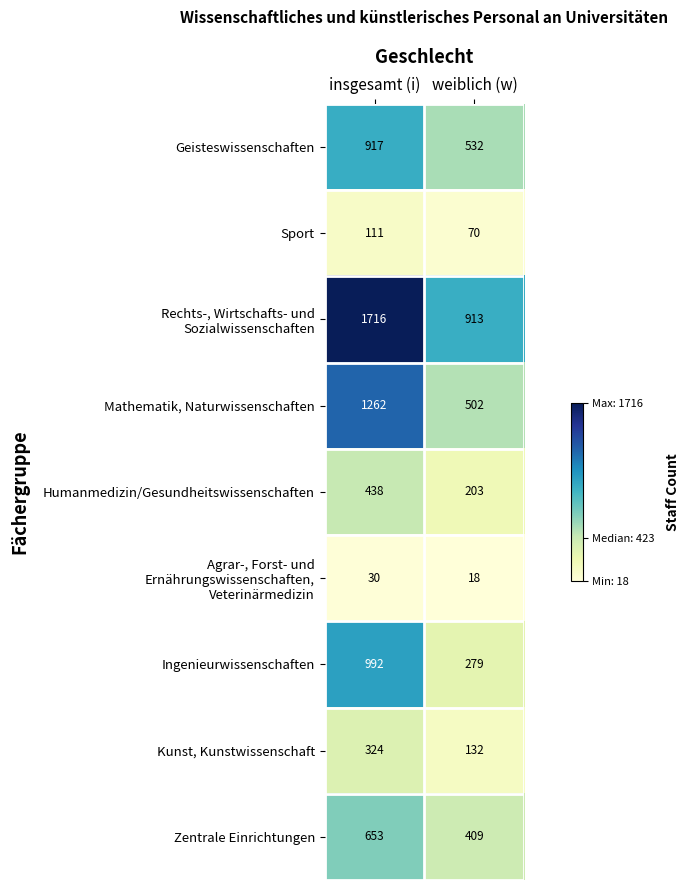

What is the maximum value shown in the chart?

1716